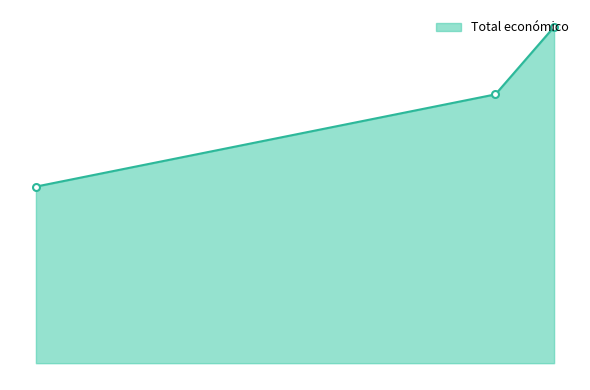

How many values are between 157500 and 300000?

3